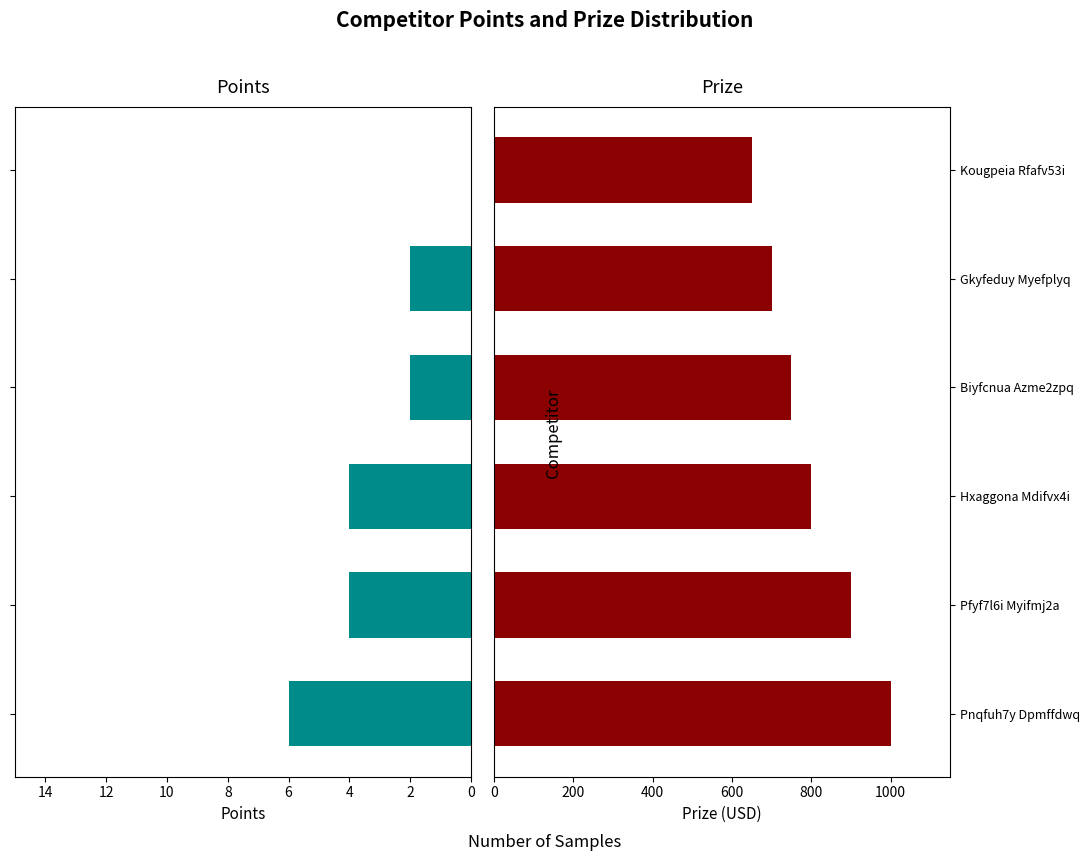

What are all the series names shown in the legend?

Points, Prize